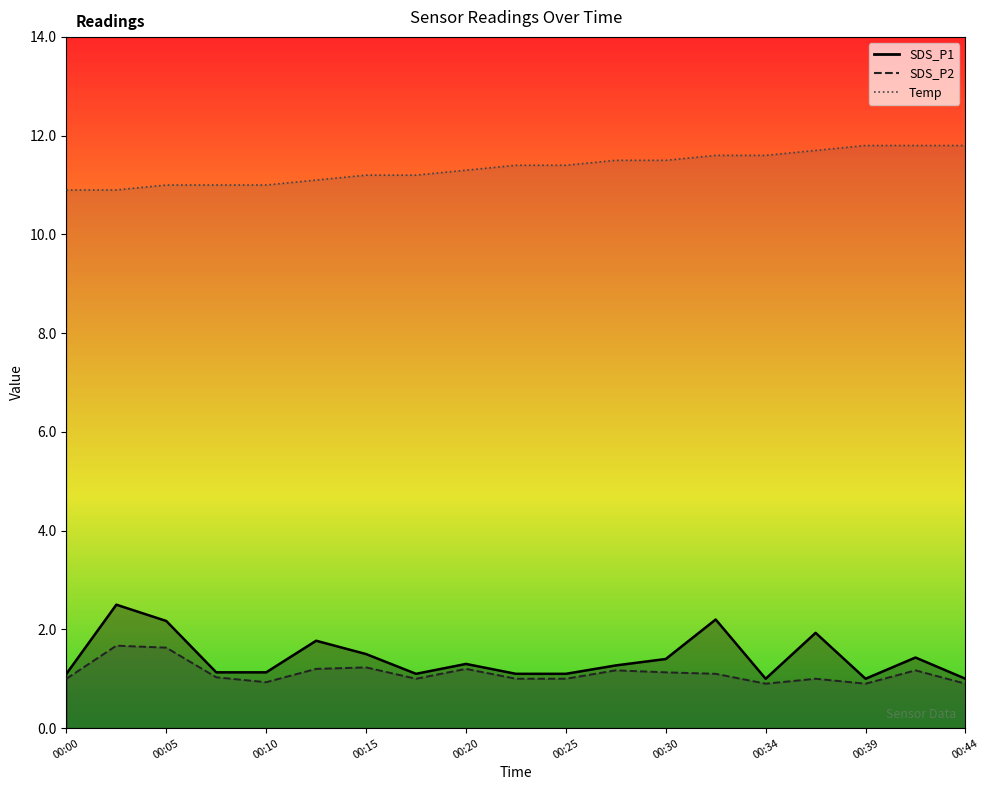

Where is Temp nearest to the value 11?

00:05